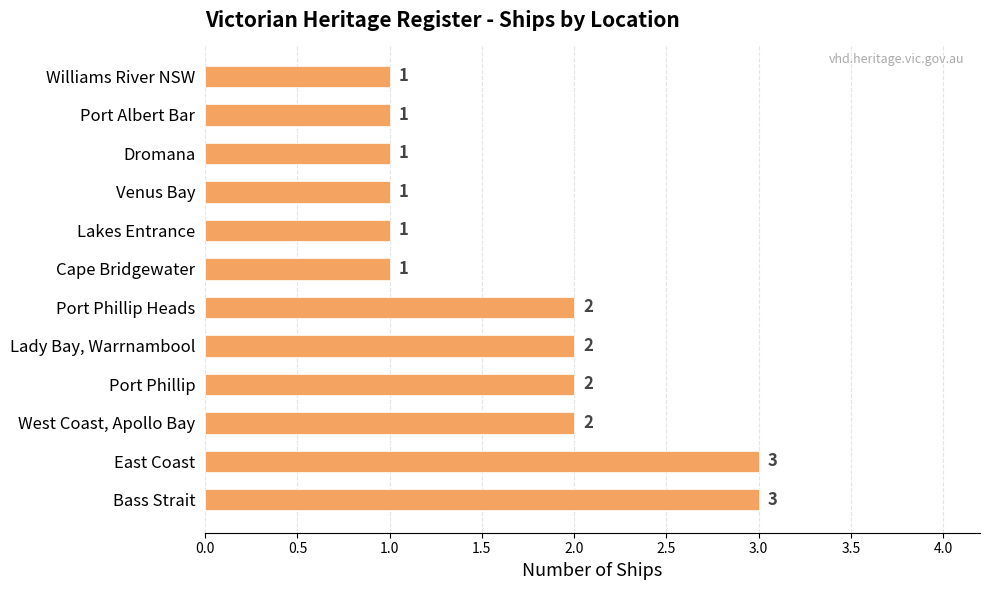

The value at Port Phillip Heads is 2. True or false?

True